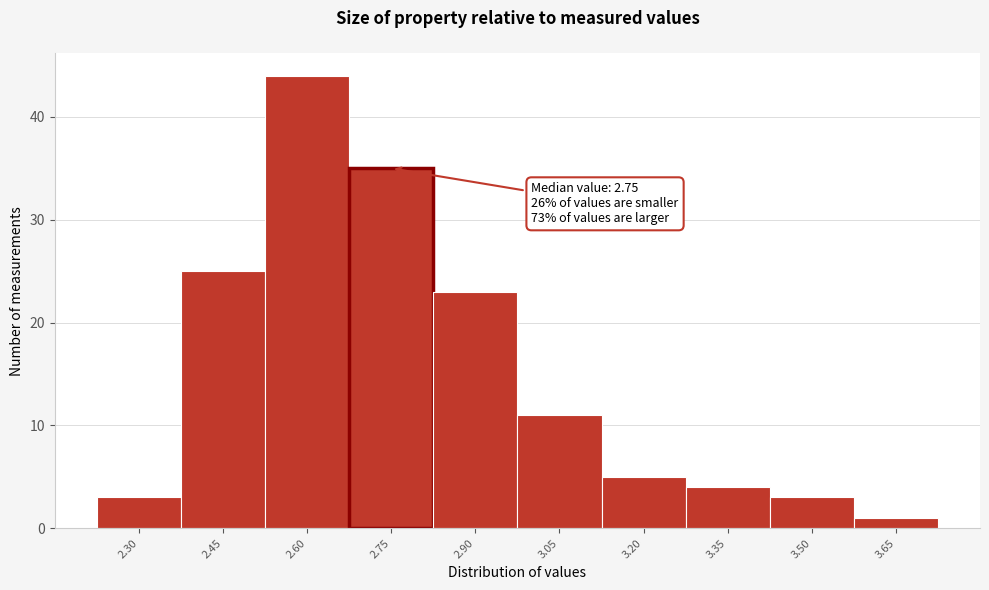

Reading left to right, list all the values displayed in this chart.

2.30=3	2.45=25	2.60=44	2.75=35	2.90=23	3.05=11	3.20=5	3.35=4	3.50=3	3.65=1